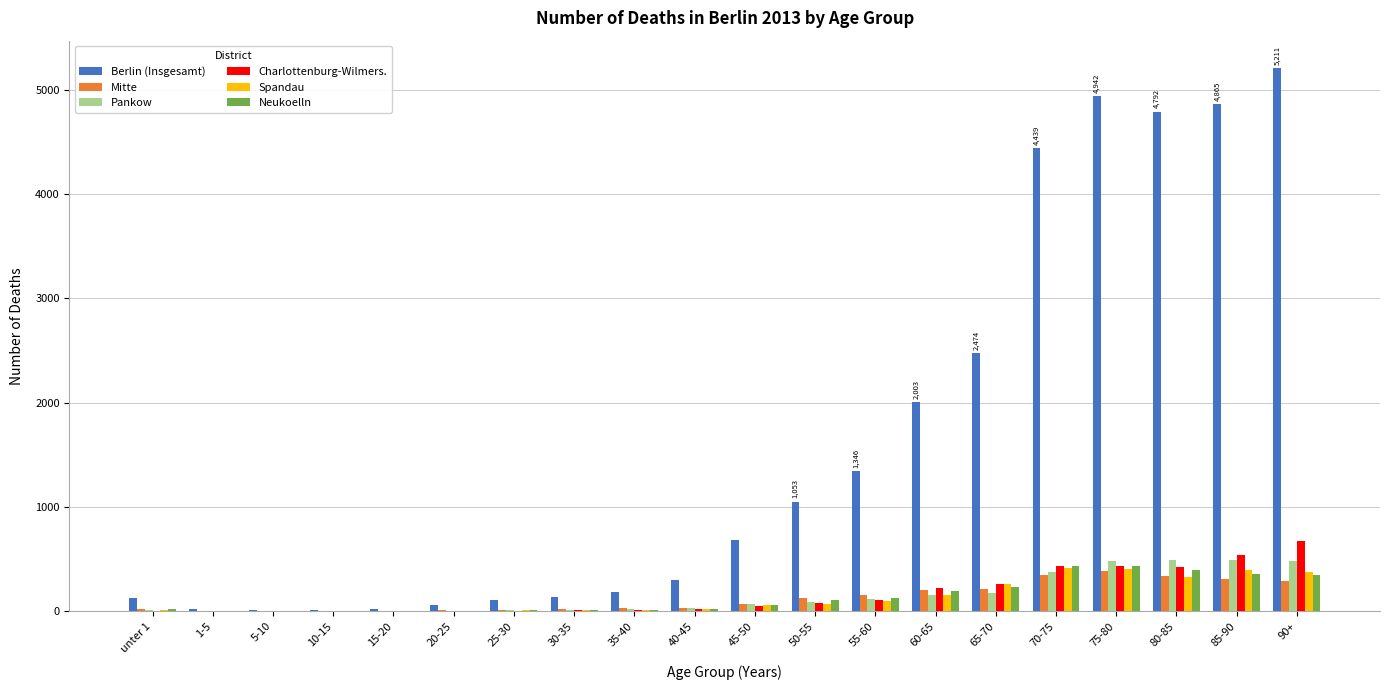

What is the sum of the Spandau values at 90+ and 35-40?

391